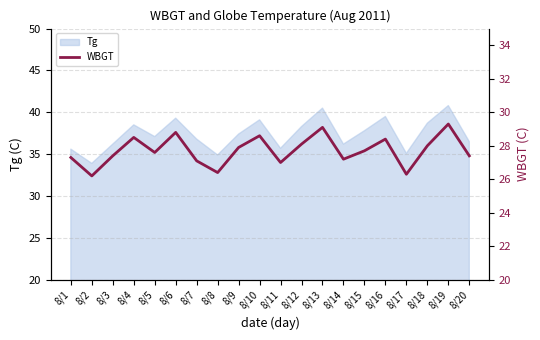

How many interior local valleys (lower than both neighbors) does the data have?

6